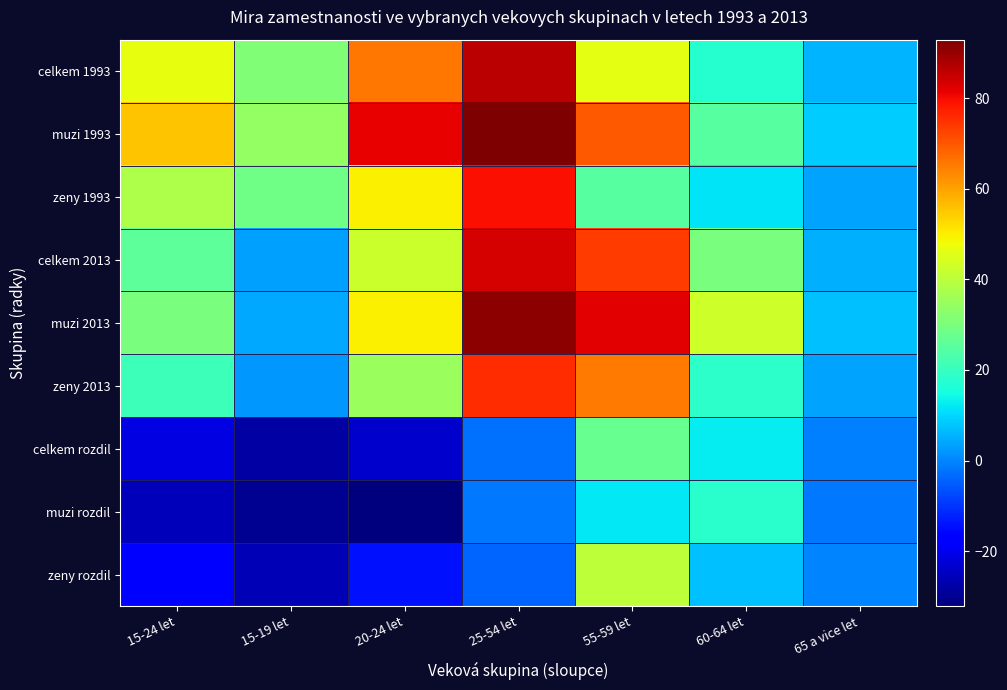

What is the maximum value shown in the chart?

92.9